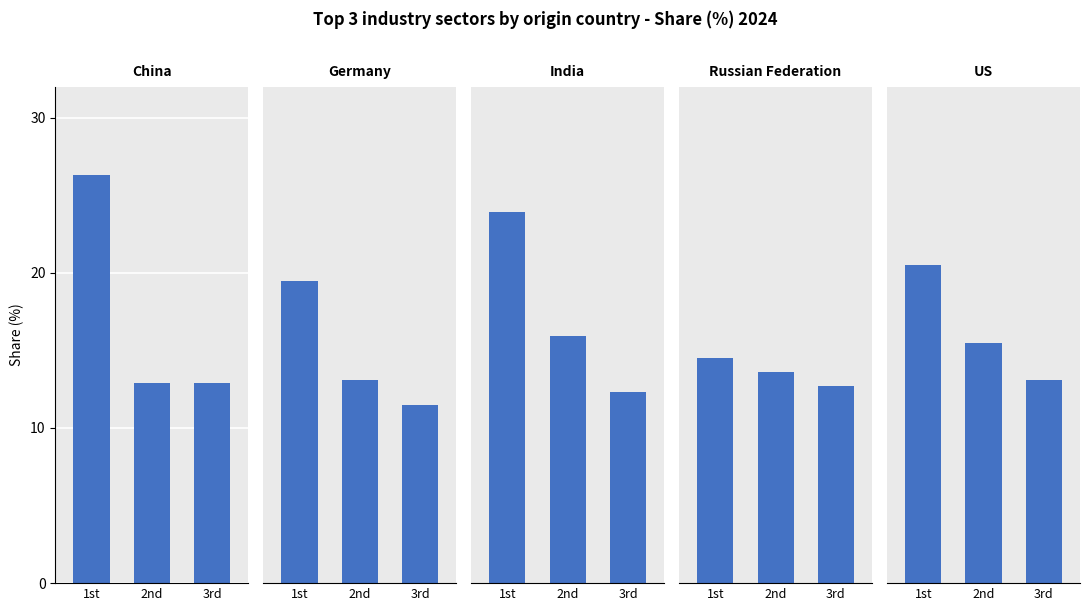

What is the label of the 1st bar from the right?

3rd